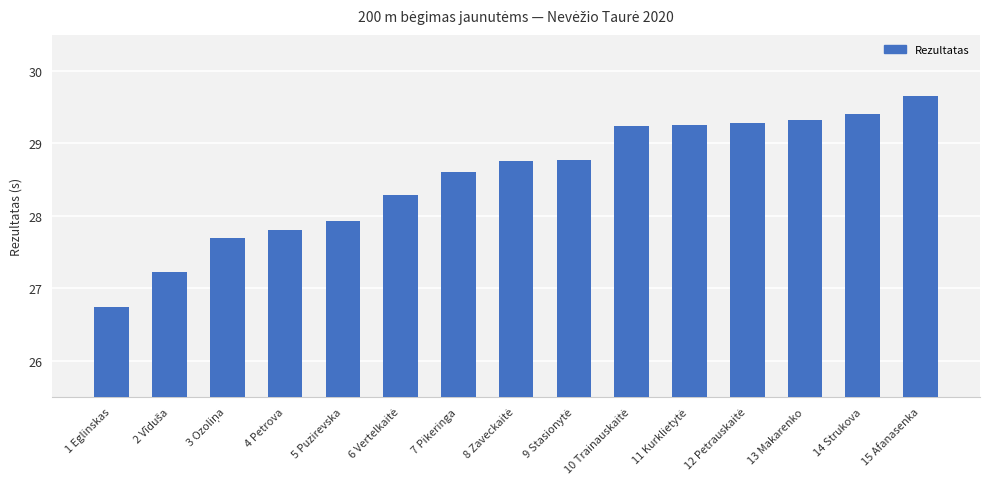

Which label corresponds to the largest value in the chart?

15 Afanasenka